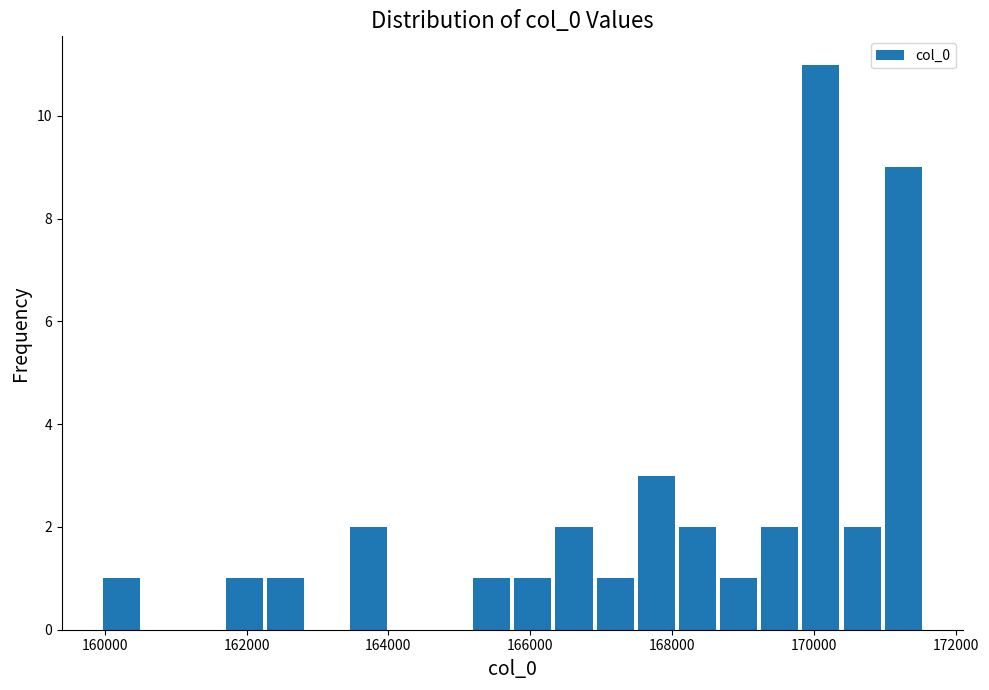

Read against the x-axis, roughly where is the centre of the tallest bar?

170000